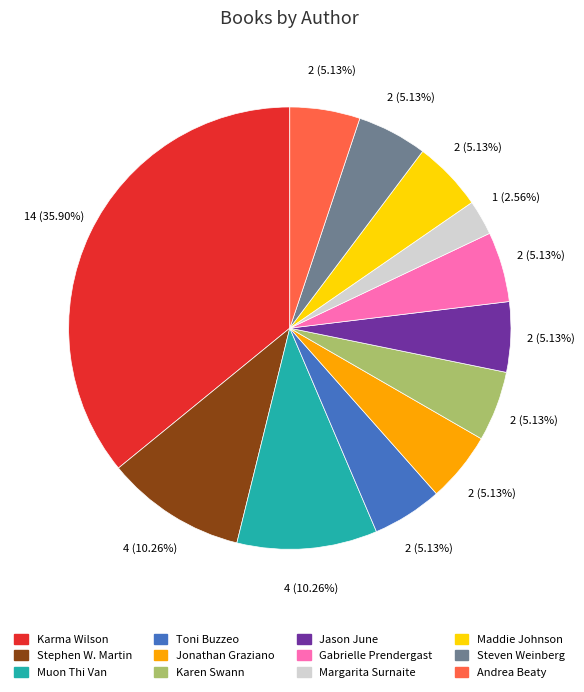

Is there any slice that represents more than half of the pie?

No